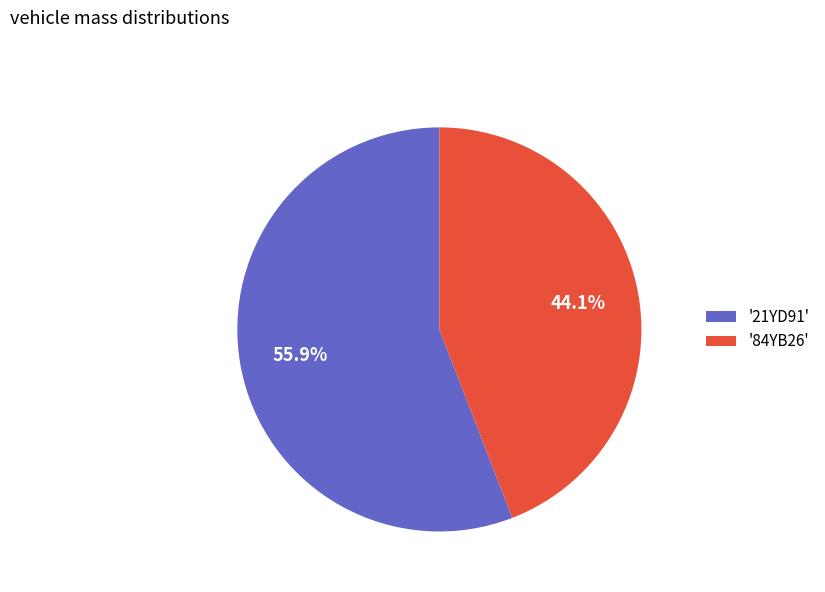

To the nearest percent, what is the difference between the largest and smallest slice percentages?

12%